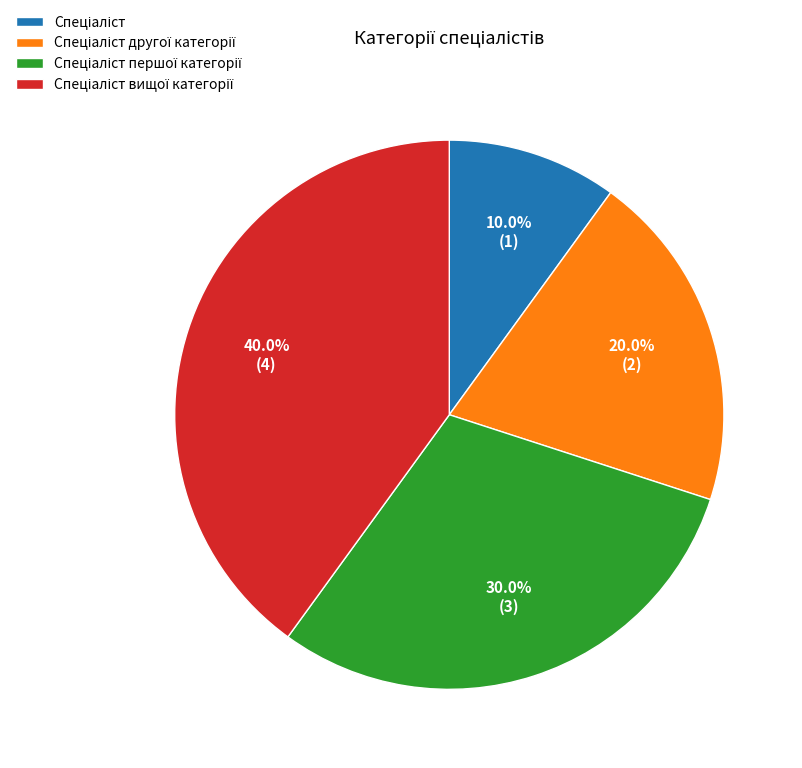

Is there a majority slice in this chart?

No